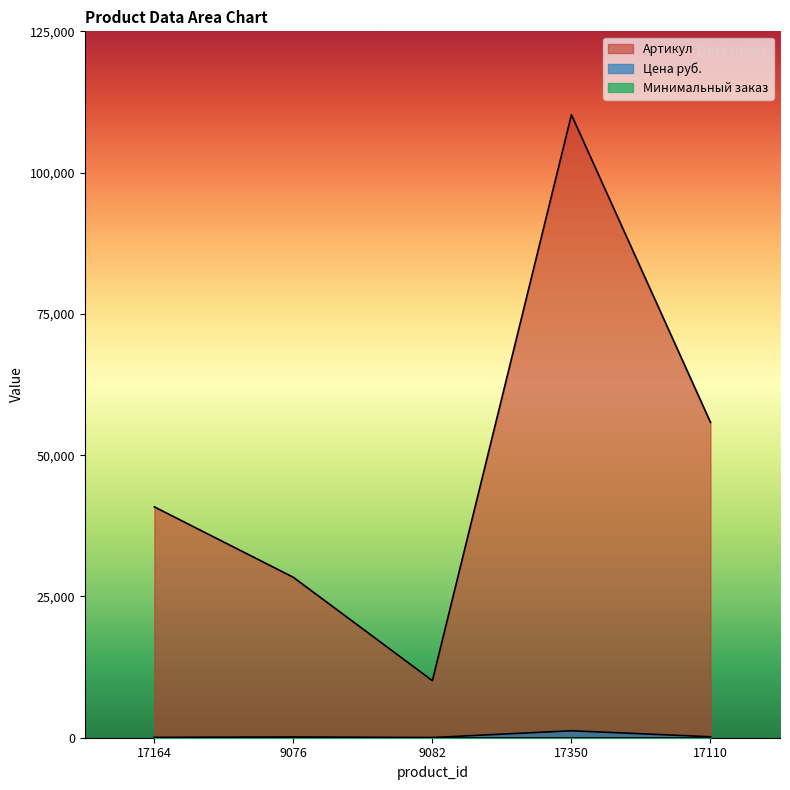

Rank the categories by Артикул value from lowest to highest.

9082, 9076, 17164, 17110, 17350